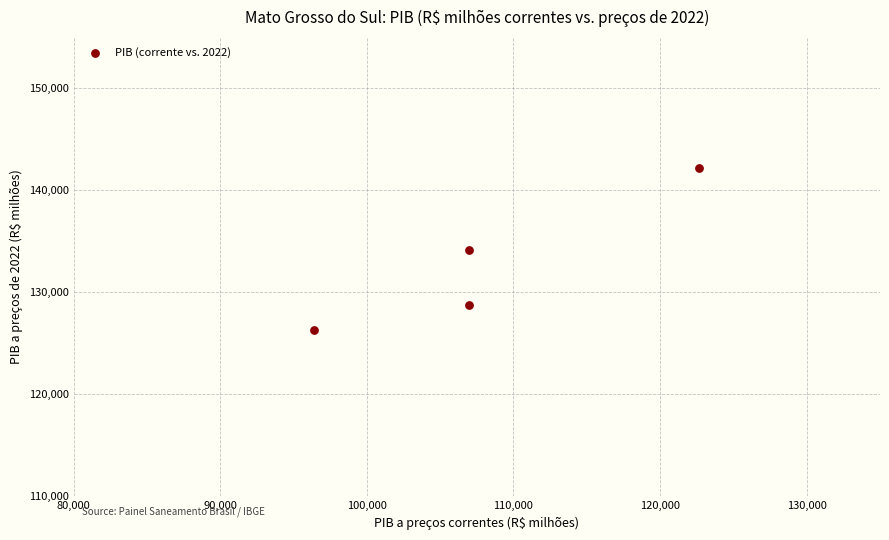

What is the range of X values (max minus min)?

26255.5